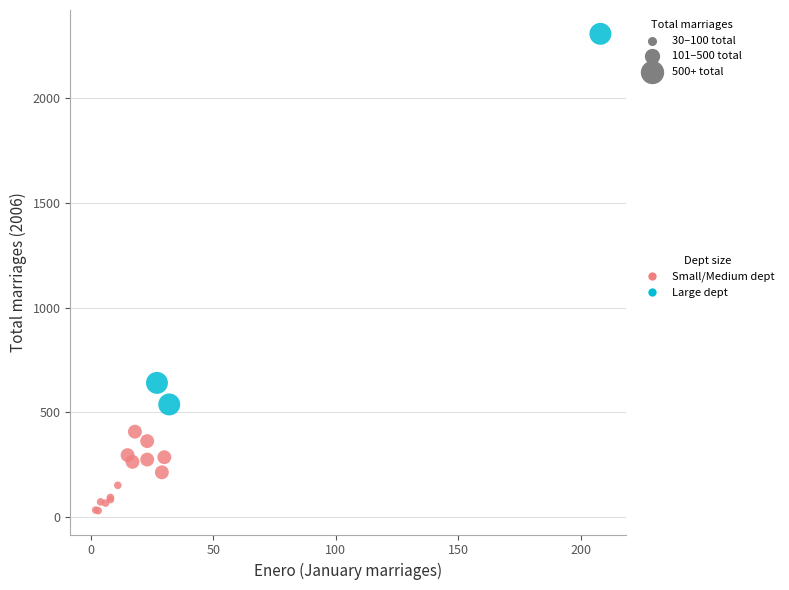

Which series contains the lowest Y value?

Small/Medium dept